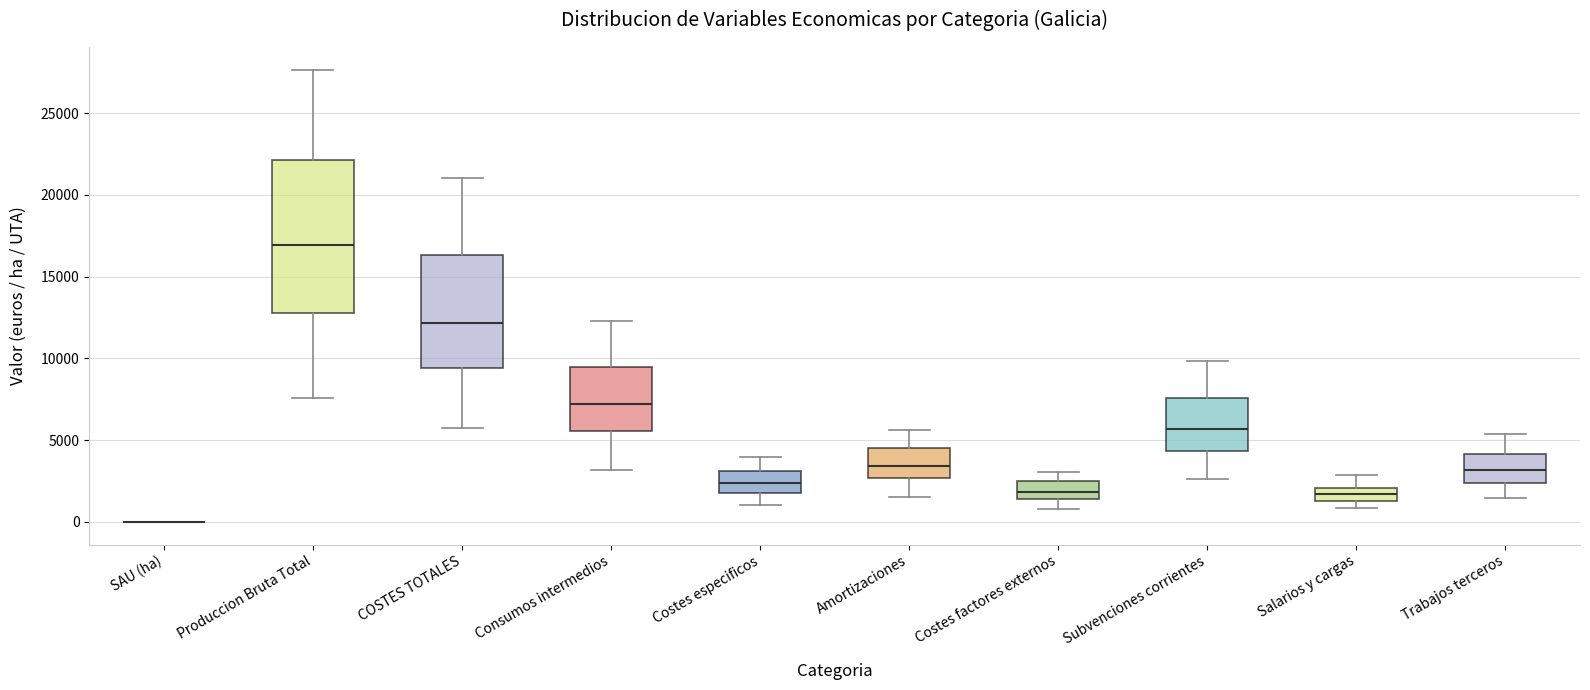

Reading left to right, transcribe this box plot: for each box, give where its median line is, the range the box spans, and where its two whiskers end, as read against the y-axis. The values are not printed on the chart, so give them approximately, as read against the axis.

SAU (ha): box collapsed to a line at 0, whiskers 0 to 0
Produccion Bruta Total: median 17000, box 13000 to 22000, whiskers 7500 to 27500
COSTES TOTALES: median 12000, box 9500 to 16500, whiskers 5500 to 21000
Consumos intermedios: median 7000, box 5500 to 9500, whiskers 3000 to 12500
Costes especificos: median 2500, box 2000 to 3000, whiskers 1000 to 4000
Amortizaciones: median 3500, box 2500 to 4500, whiskers 1500 to 5500
Costes factores externos: median 2000, box 1500 to 2500, whiskers 1000 to 3000
Subvenciones corrientes: median 5500, box 4500 to 7500, whiskers 2500 to 10000
Salarios y cargas: median 1500 (inside the box), box 1500 to 2000, whiskers 1000 to 3000
Trabajos terceros: median 3000, box 2500 to 4000, whiskers 1500 to 5500